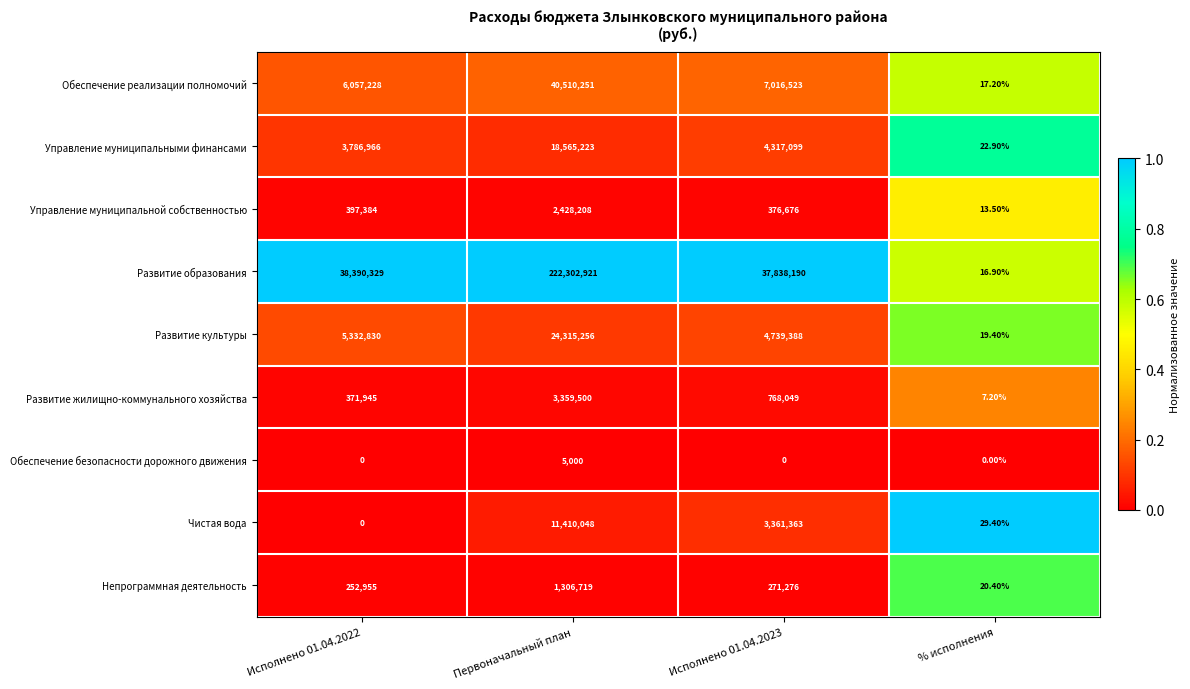

At which category is the sum across all series the highest?

Первоначальный план